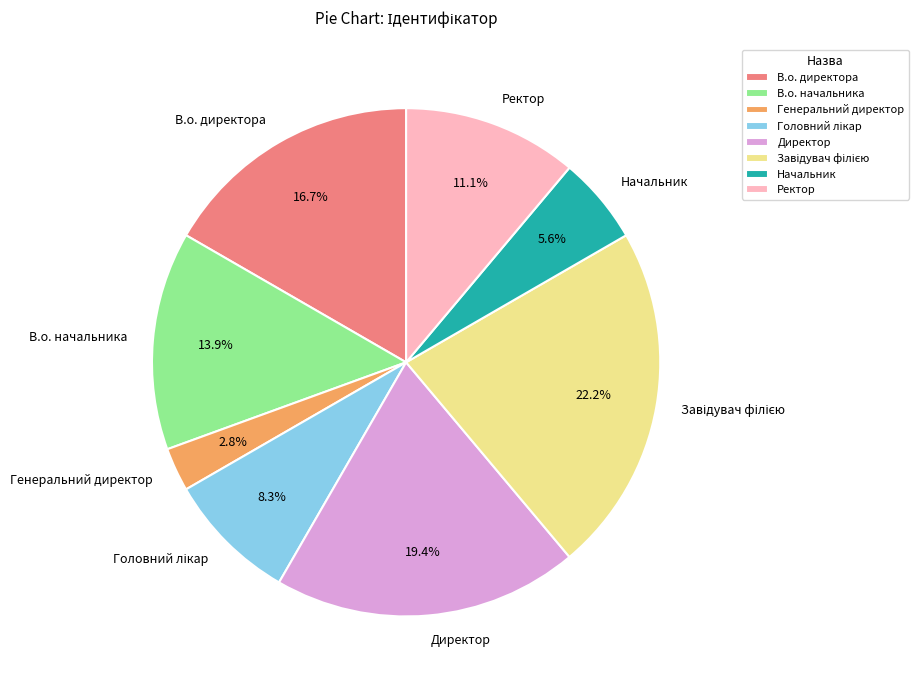

To the nearest percent, what percentage of the pie is Директор?

19%